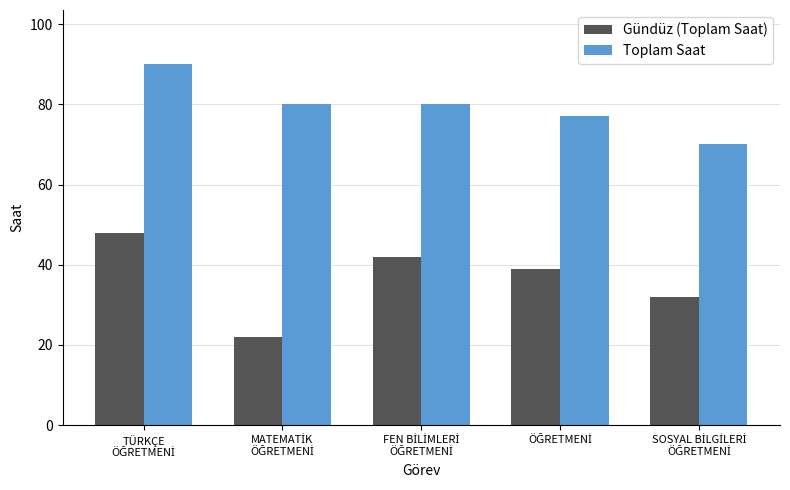

At how many categories does at least one series exceed 84?

1